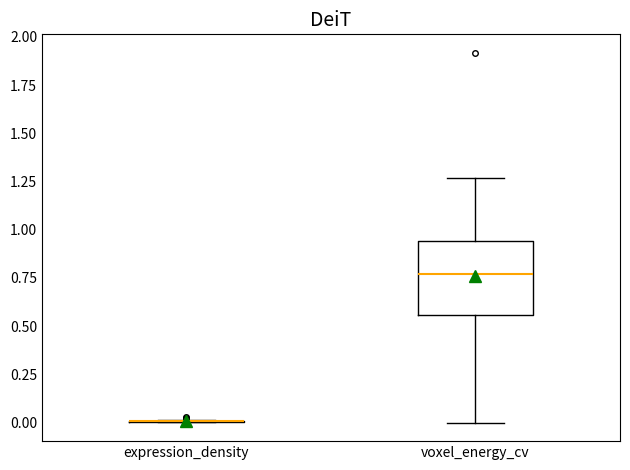

Reading left to right, transcribe this box plot: for each box, give where its median line is, the range the box spans, and where its two whiskers end, as read against the y-axis. The values are not printed on the chart, so give them approximately, as read against the axis.

expression_density: box collapsed to a line at 0.00, whiskers 0.00 to 0.00
voxel_energy_cv: median 0.75, box 0.55 to 0.95, whiskers 0.00 to 1.25